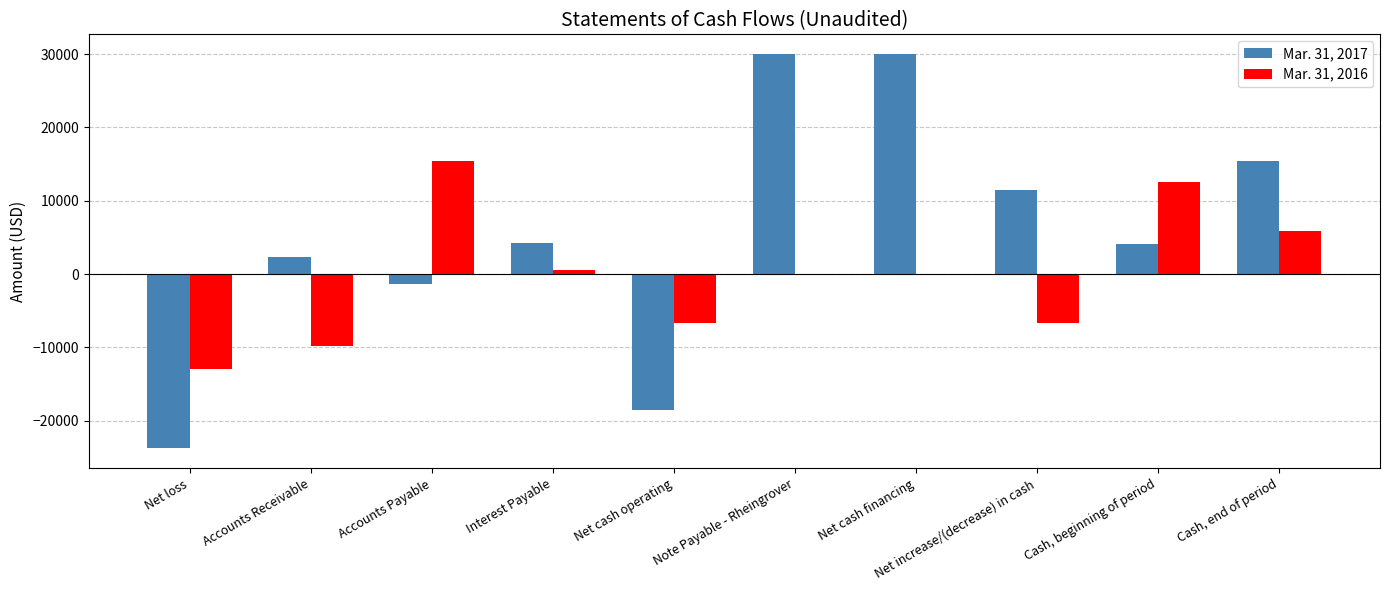

Between Net loss and Note Payable - Rheingrover, which series saw the biggest shift?

Mar. 31, 2017